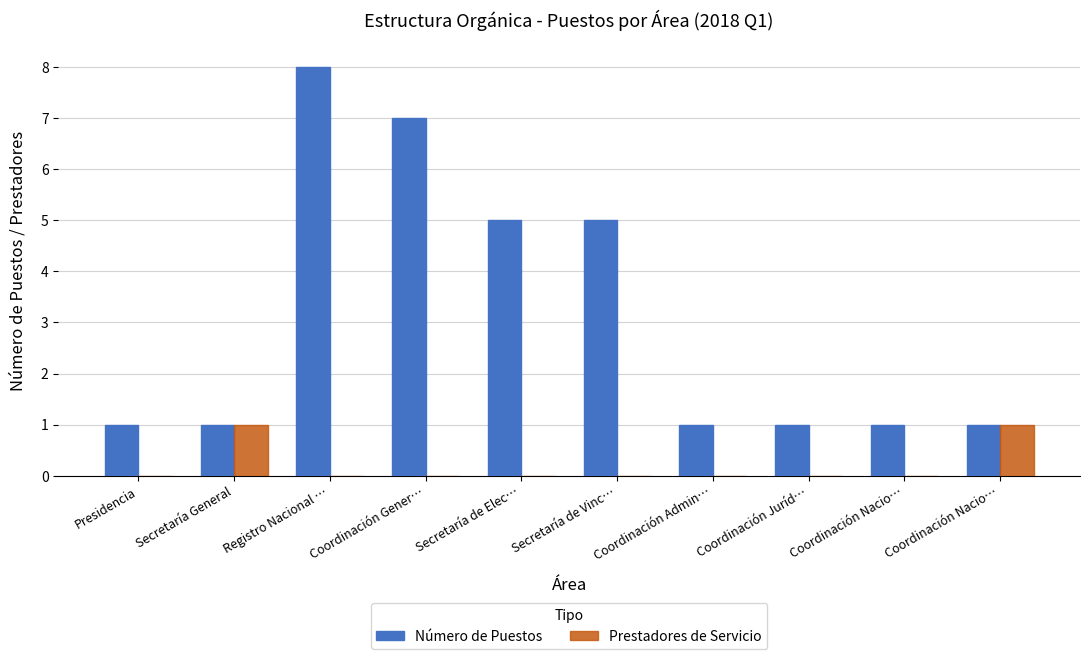

Where is Número de Puestos nearest to the value 4?

Secretaría de Elec…